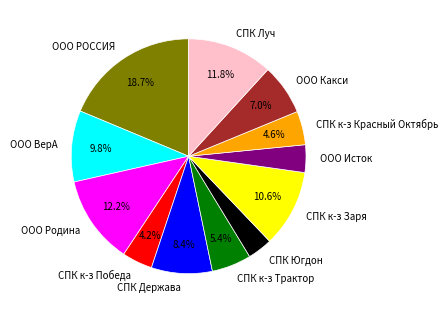

Count the number of slices in the pie.

12